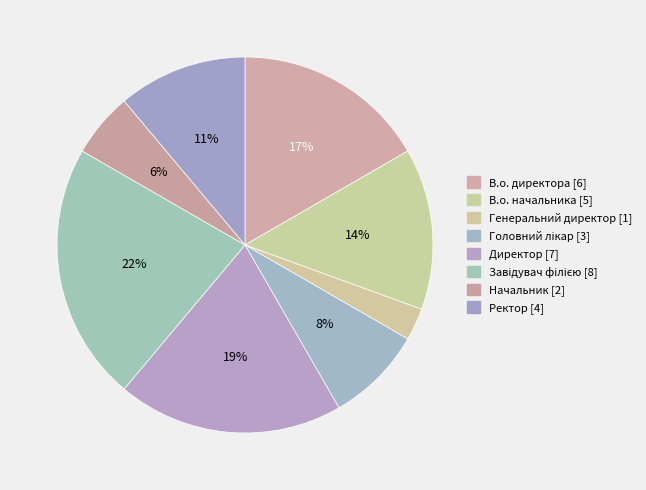

Approximately how many times larger is the value at Генеральний директор compared to В.о. директора?

0.2